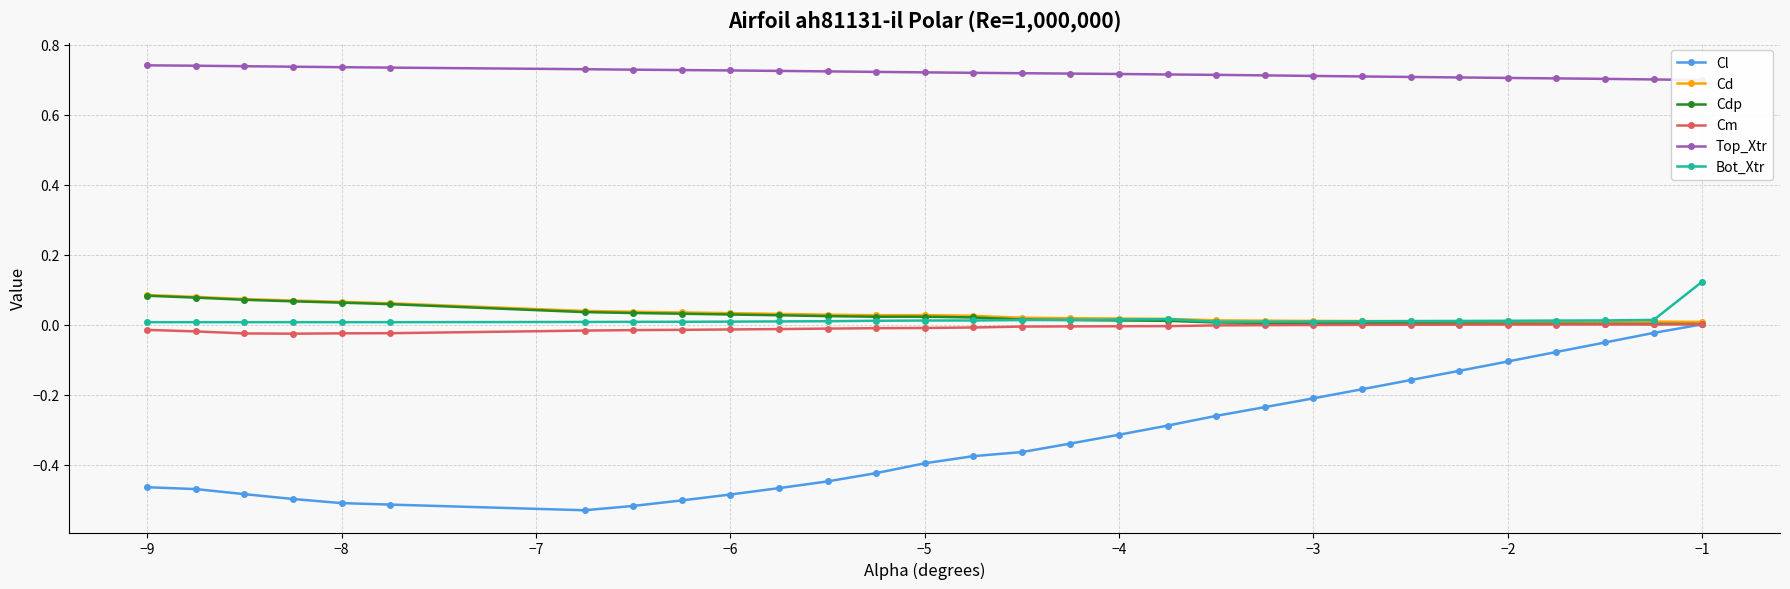

True or false: Cl and Bot_Xtr intersect in this chart.

False